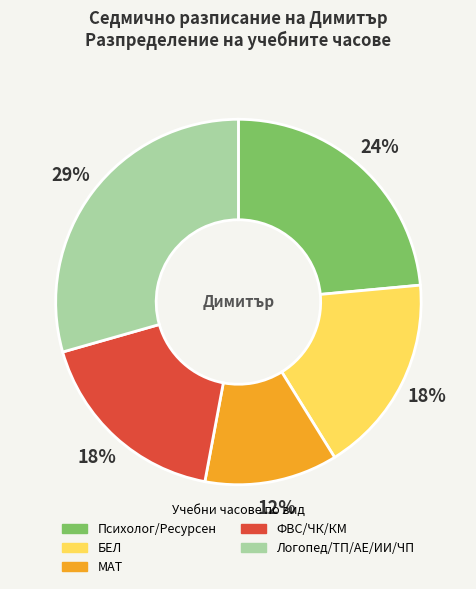

To the nearest percent, what is the difference between the Психолог/Ресурсен and ФВС/ЧК/КМ slice percentages?

6%